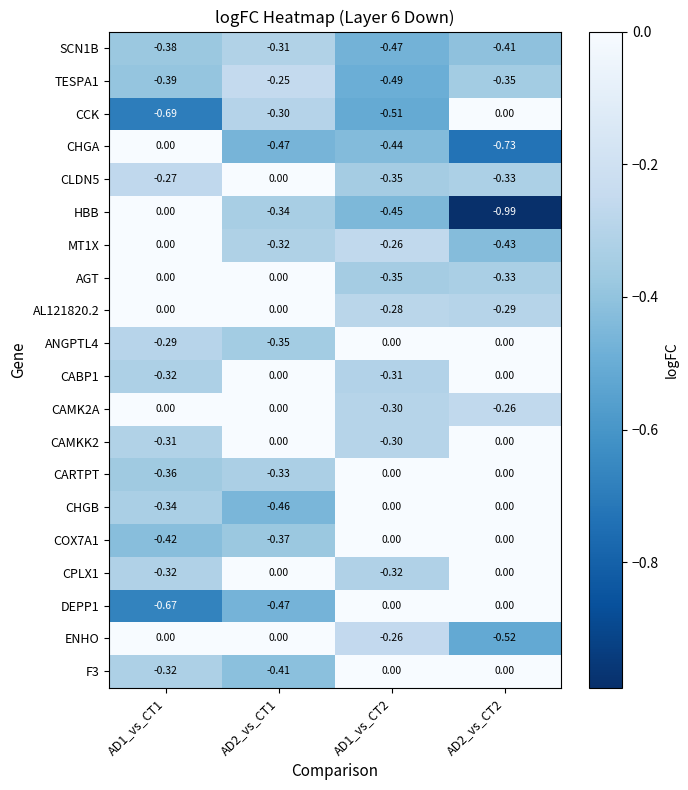

Between AD1_vs_CT2 and AD2_vs_CT2, which series saw the biggest shift?

HBB